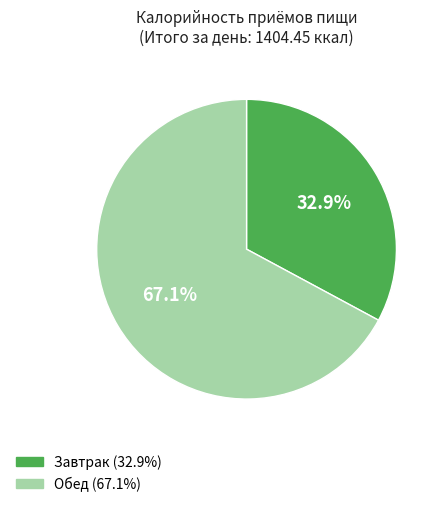

Rank the categories by value from highest to lowest.

Обед, Завтрак